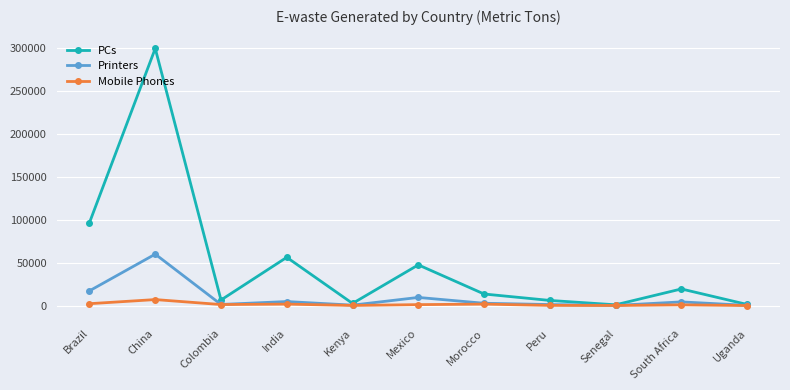

Where is the first local maximum for Printers?

China